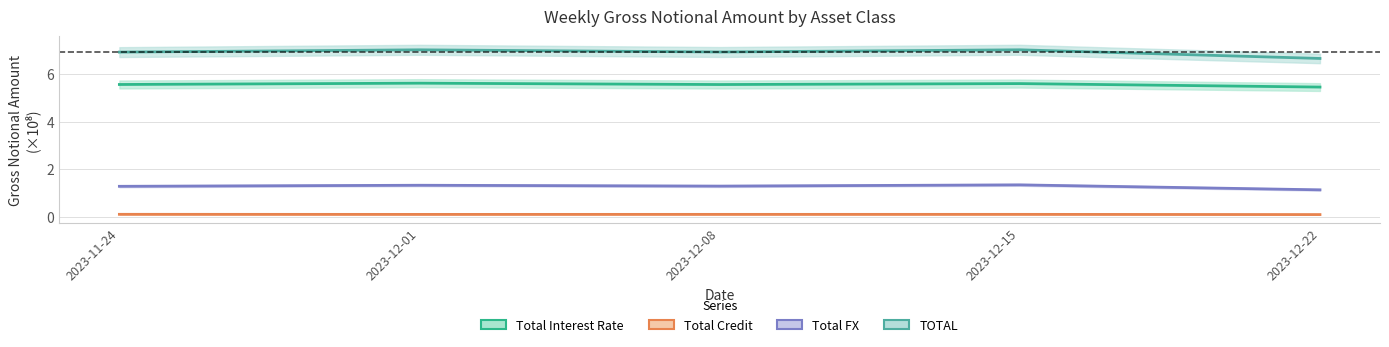

What is the value of the Total Interest Rate point at the 3rd from the left?

5.6